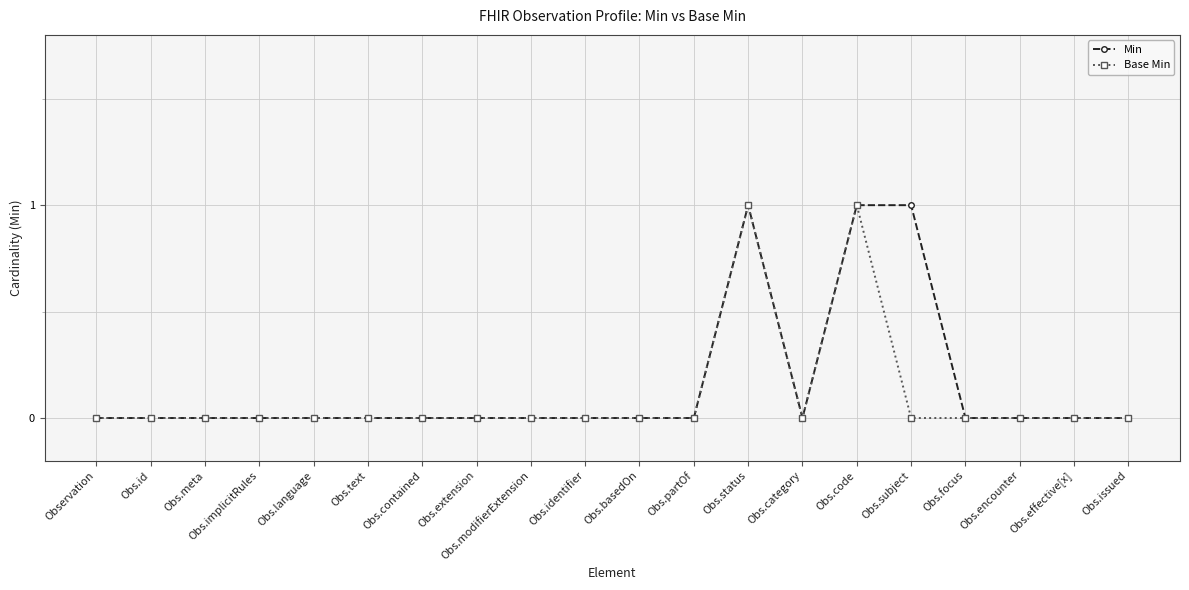

Is it true that Base Min equals 0 at Obs.issued?

True